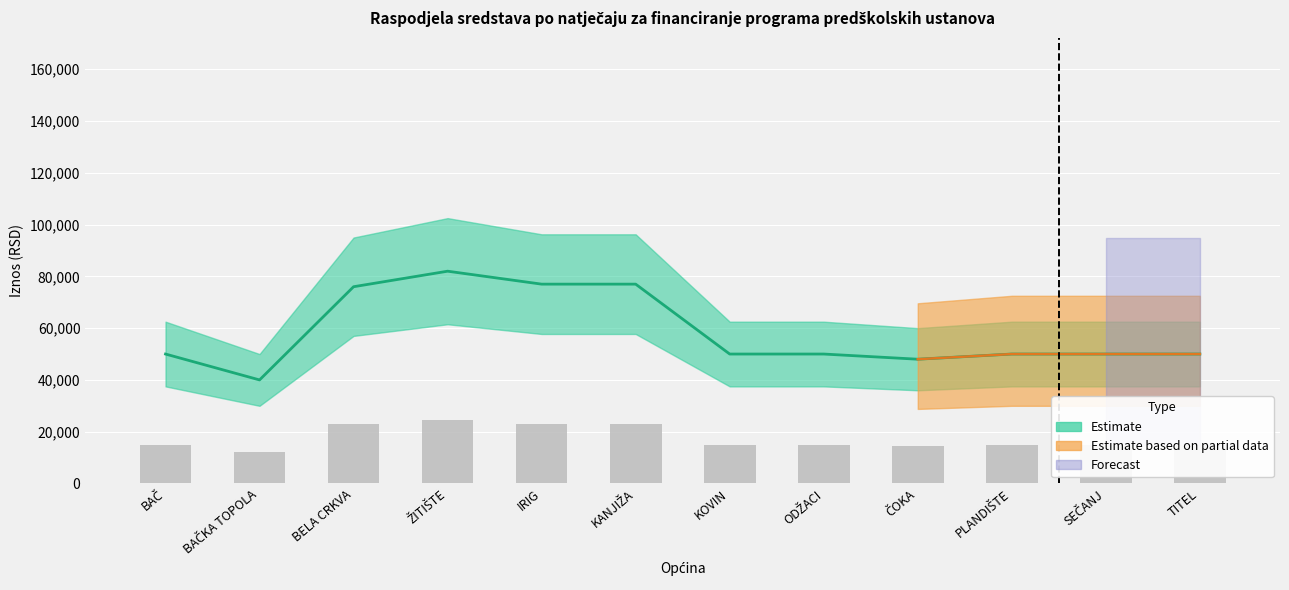

How many values exceed 50000?

4